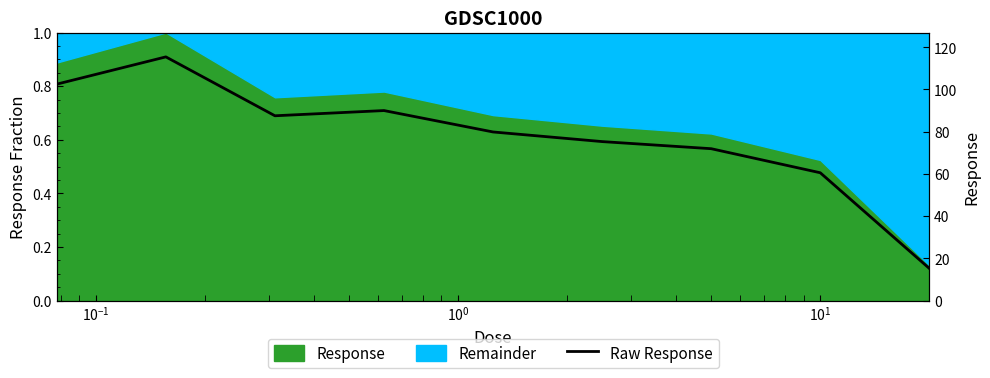

The value at $\mathdefault{10^{1}}$ is 118.5. True or false?

False